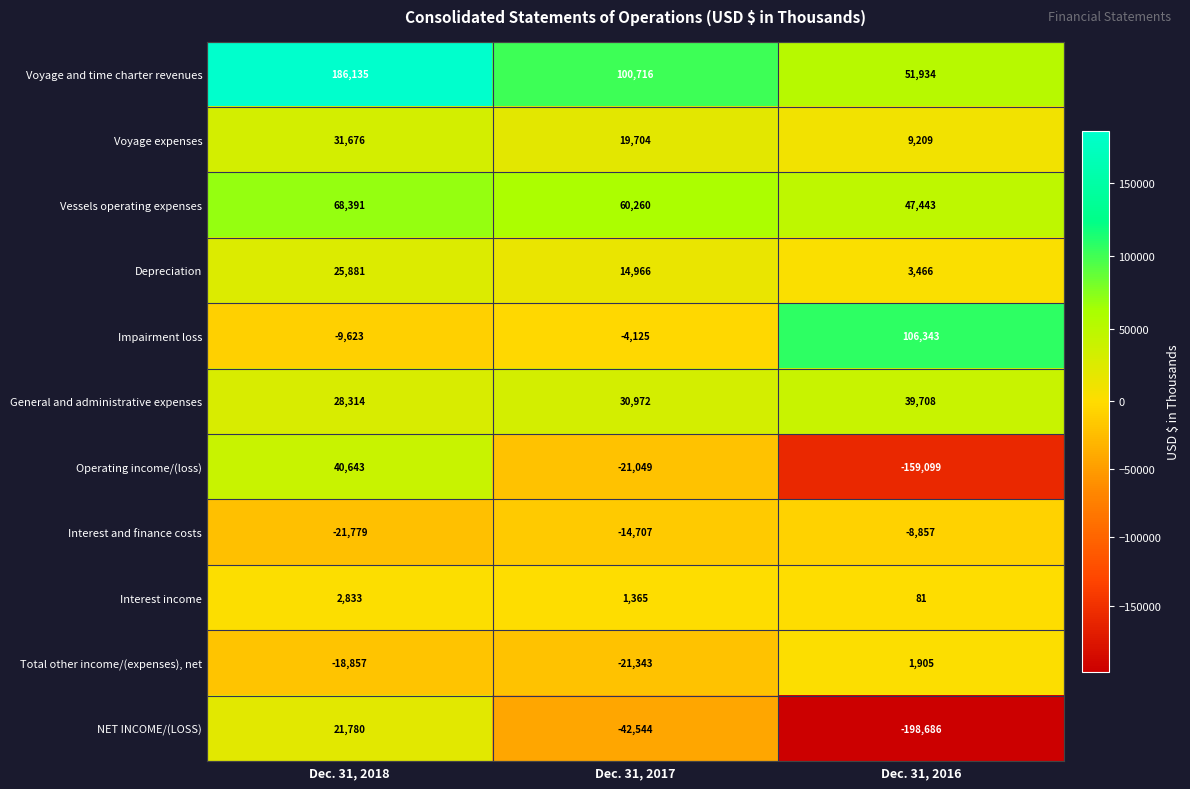

What is the difference between the maximum and minimum values in the Interest and finance costs series?

12922